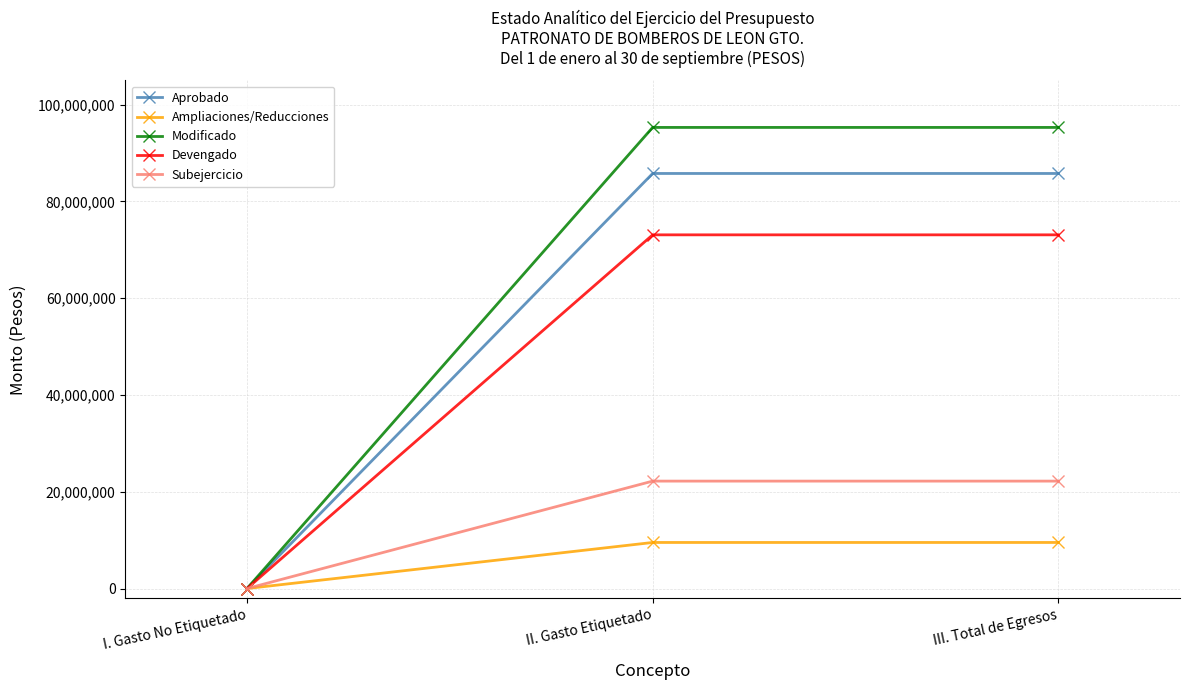

What is the value of the Aprobado point at the 3rd from the left?

85773489.0